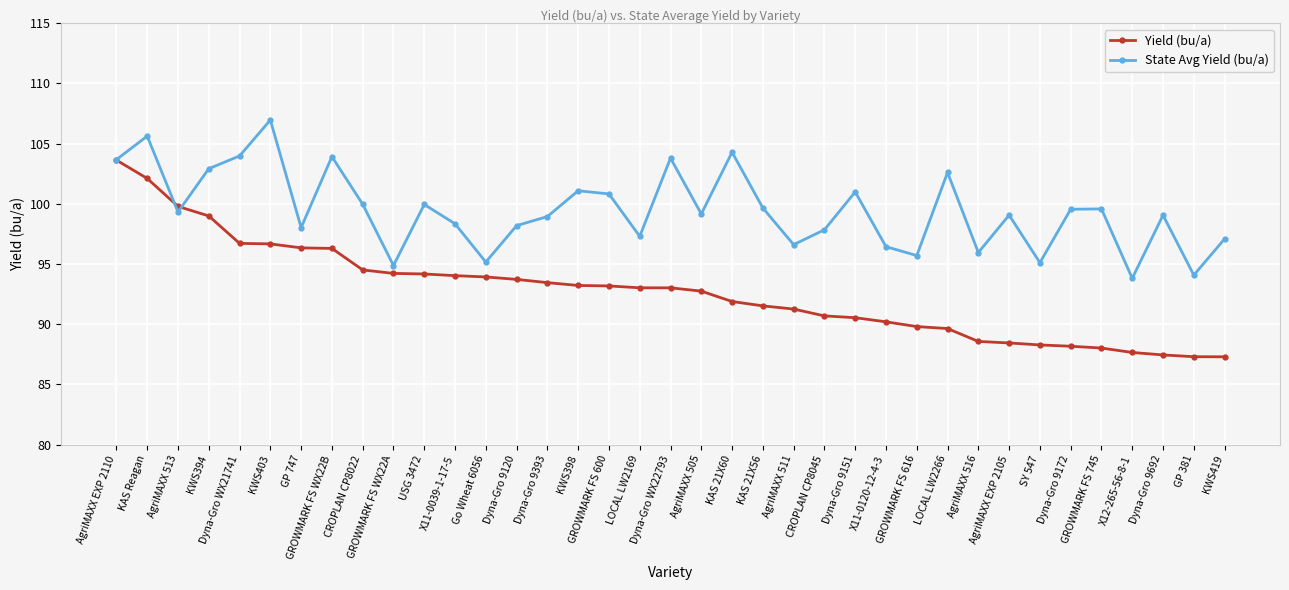

True or false: Yield (bu/a) and State Avg Yield (bu/a) intersect in this chart.

True